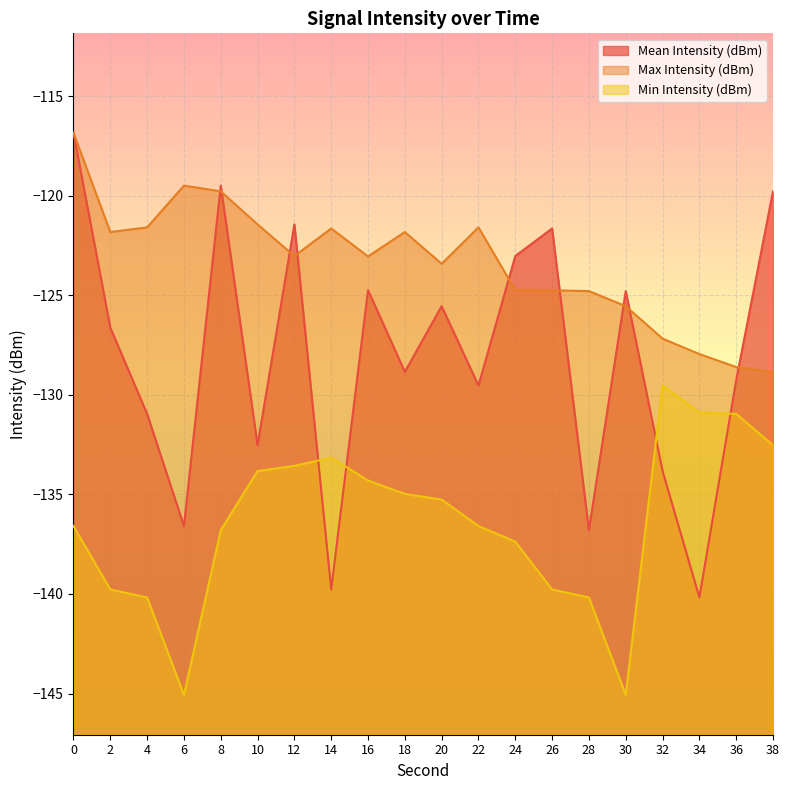

What is the total value across all series at 8?

-376.1